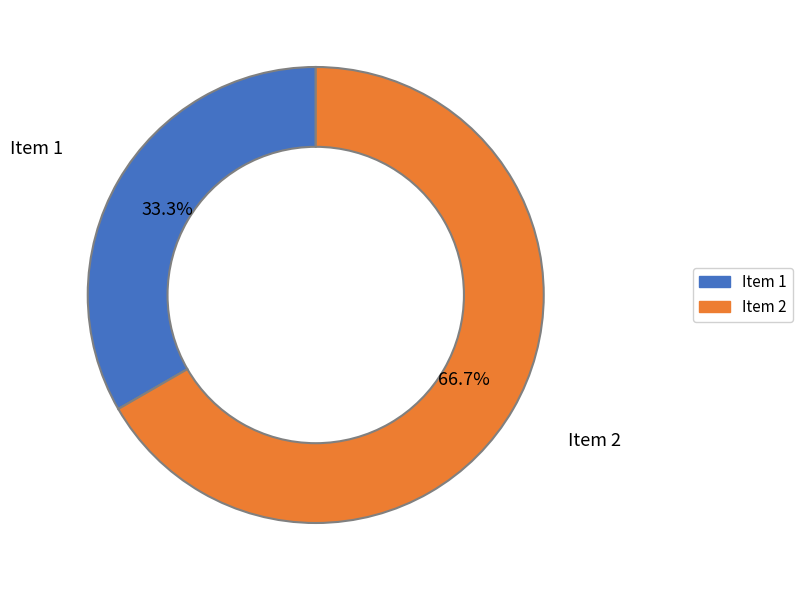

Is there a majority slice in this chart?

Yes